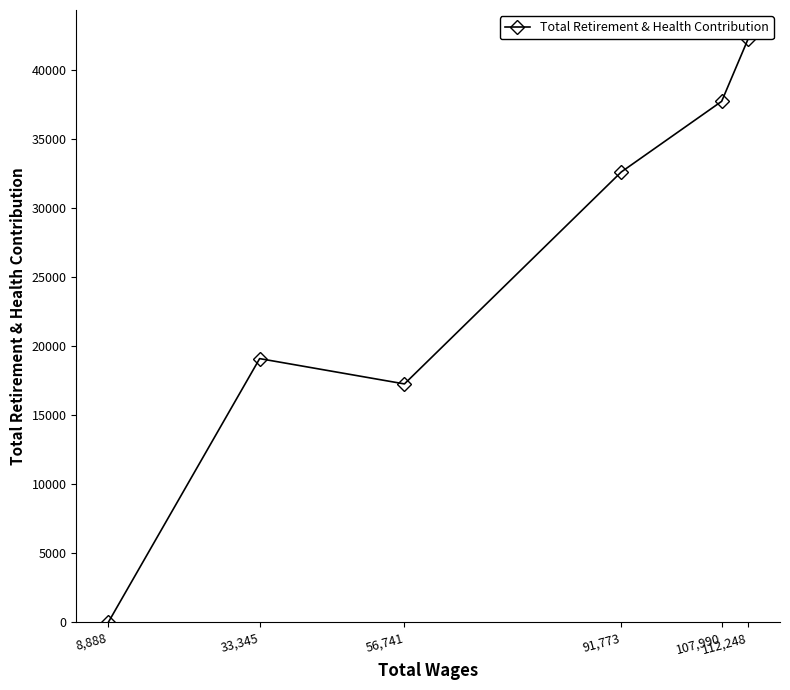

How many lines are shown in the chart?

1